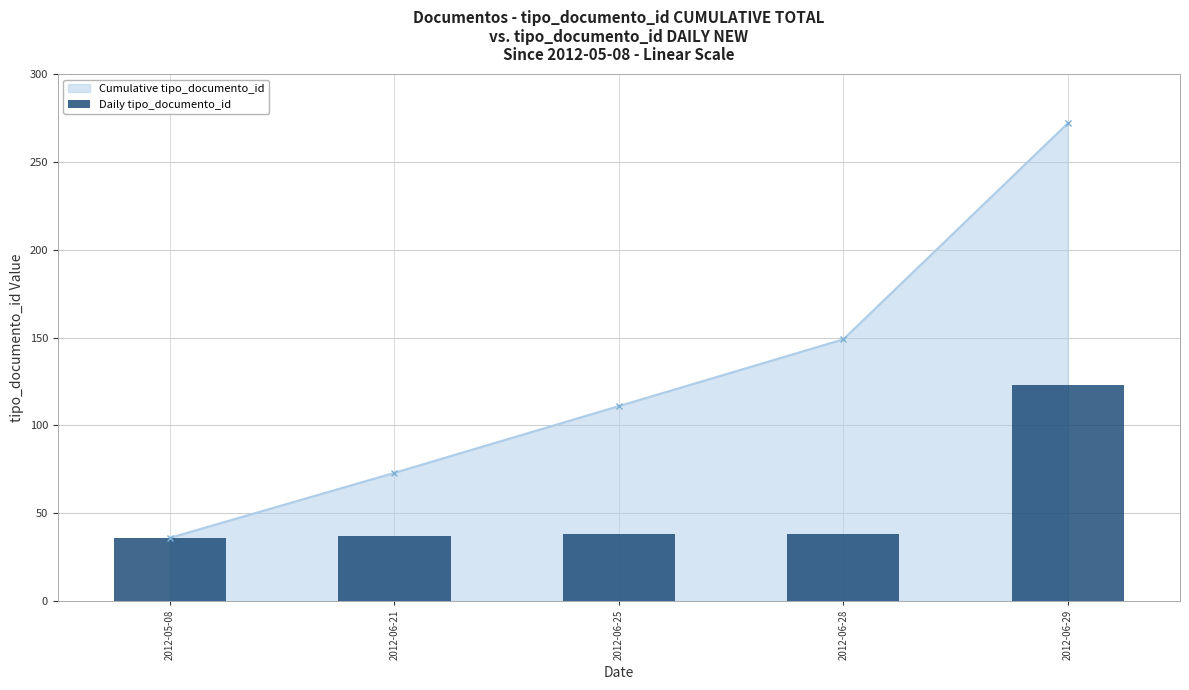

What is the minimum value for Cumulative tipo_documento_id?

36